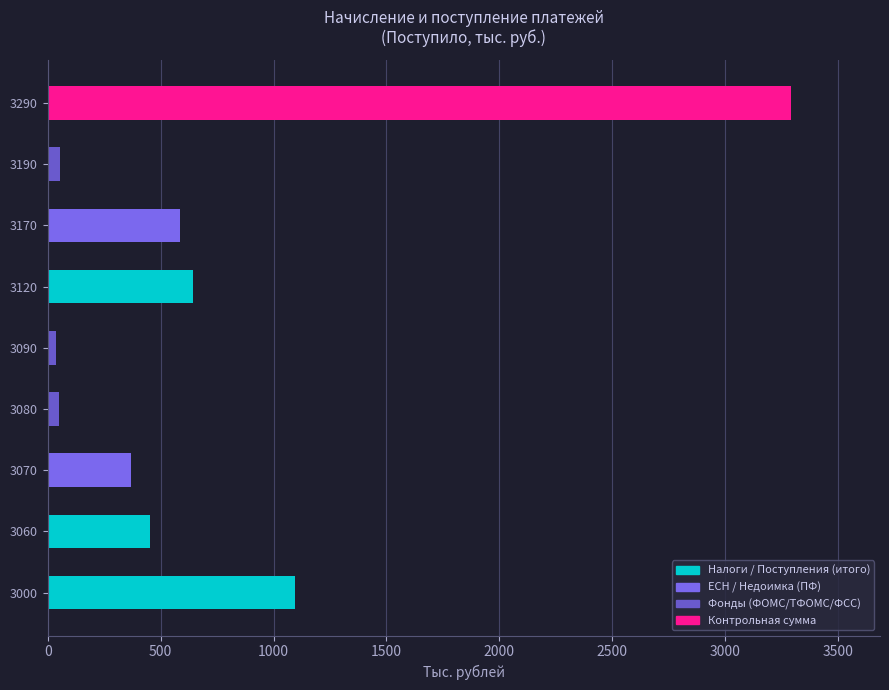

What is the change in value from 3170 to 3290?

+2705